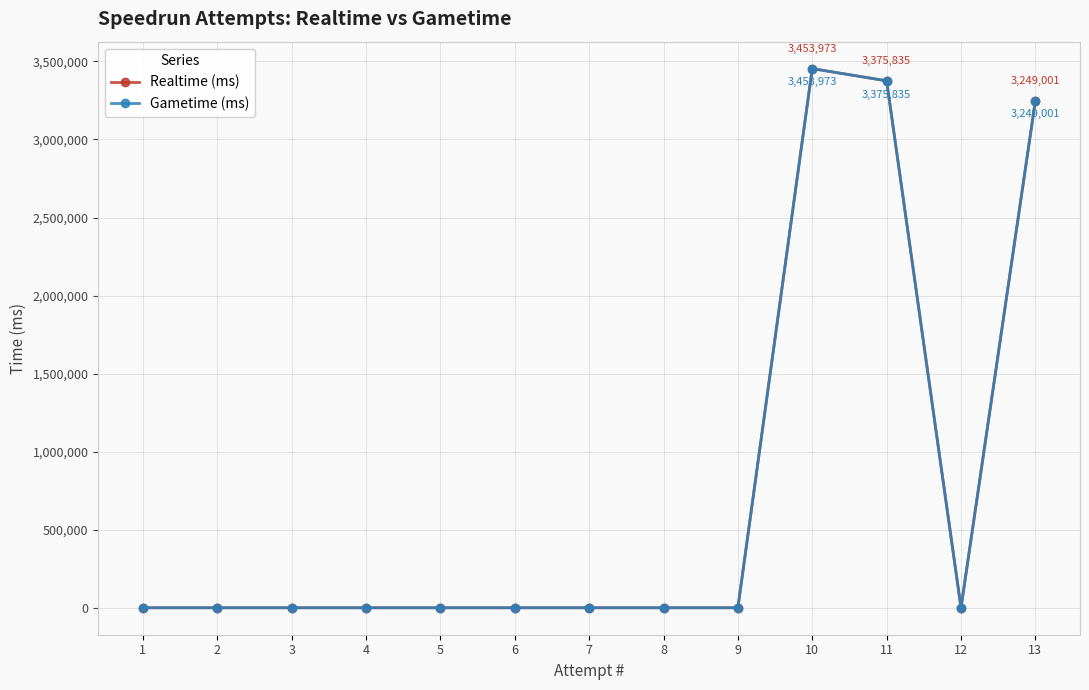

True or false: Realtime (ms) has a value of 0 at 12.

True